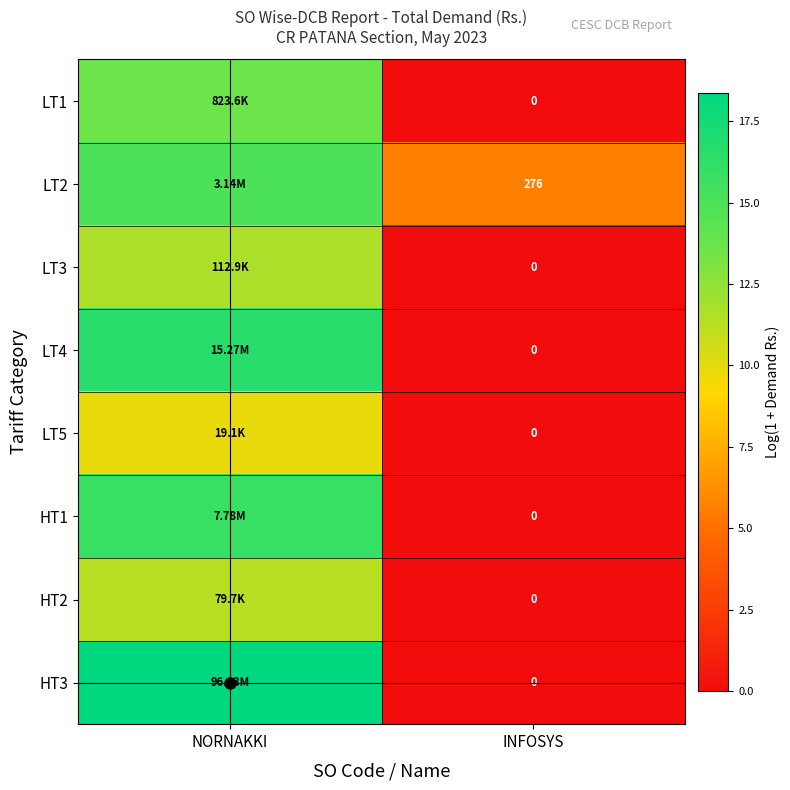

What is the sum of the HT1 values at NORNAKKI and INFOSYS?

15.9